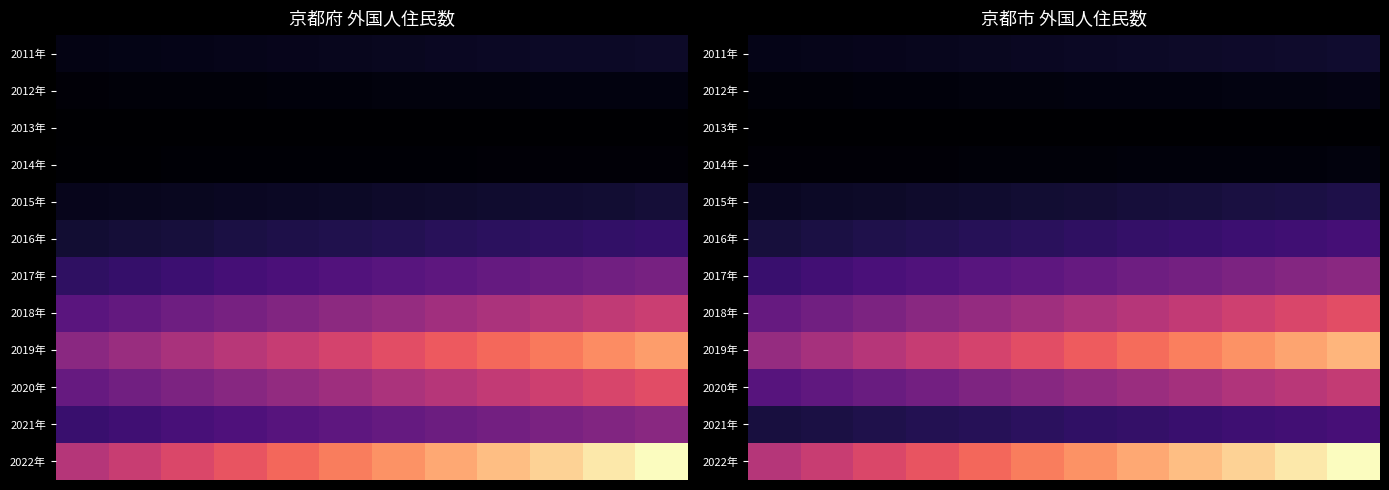

At which category is the sum across all series the highest?

11